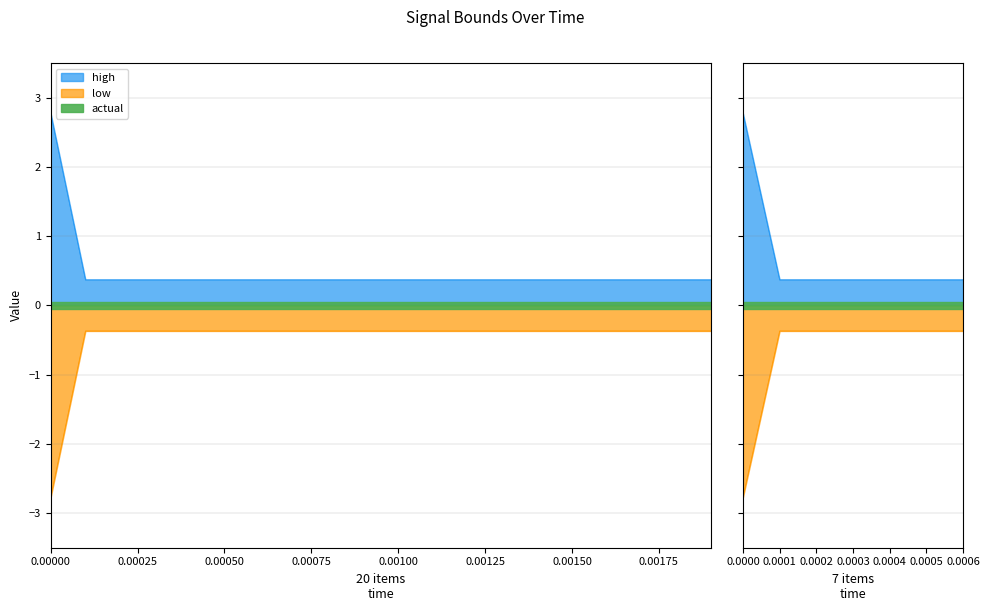

True or false: low and high cross at least once.

False